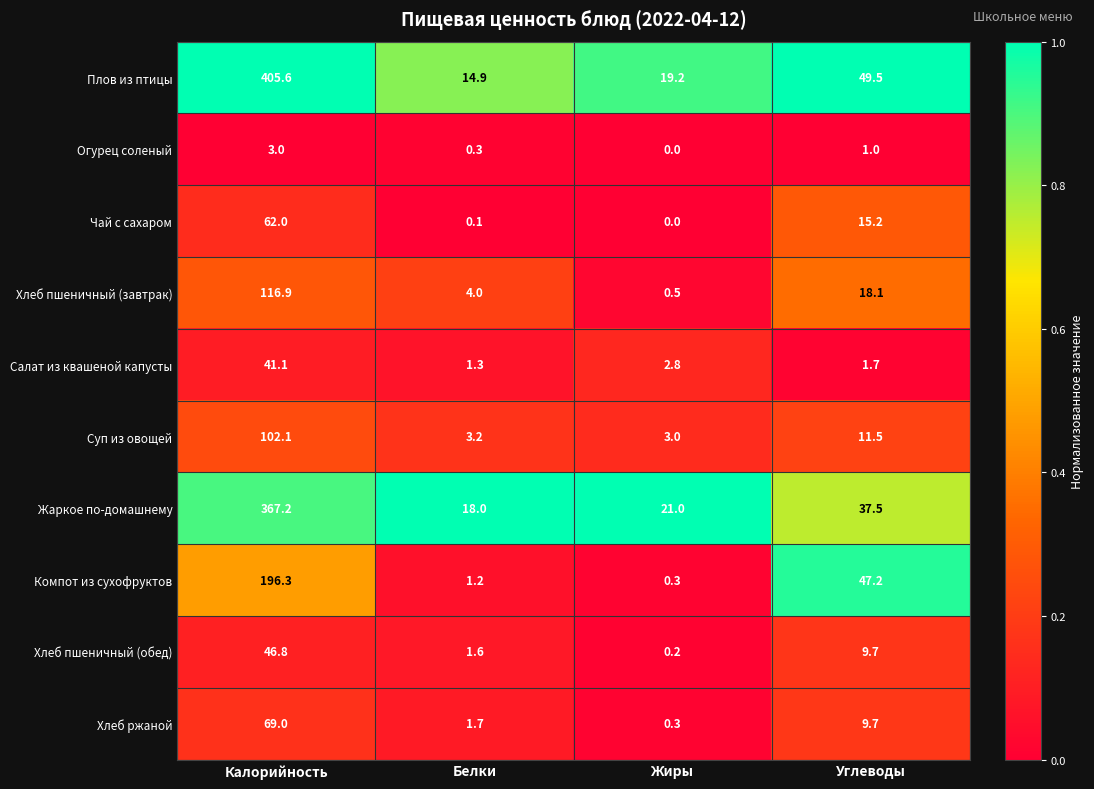

Rank the series by their maximum value, from highest to lowest.

Плов из птицы, Жаркое по-домашнему, Компот из сухофруктов, Хлеб пшеничный (завтрак), Суп из овощей, Хлеб ржаной, Чай с сахаром, Хлеб пшеничный (обед), Салат из квашеной капусты, Огурец соленый